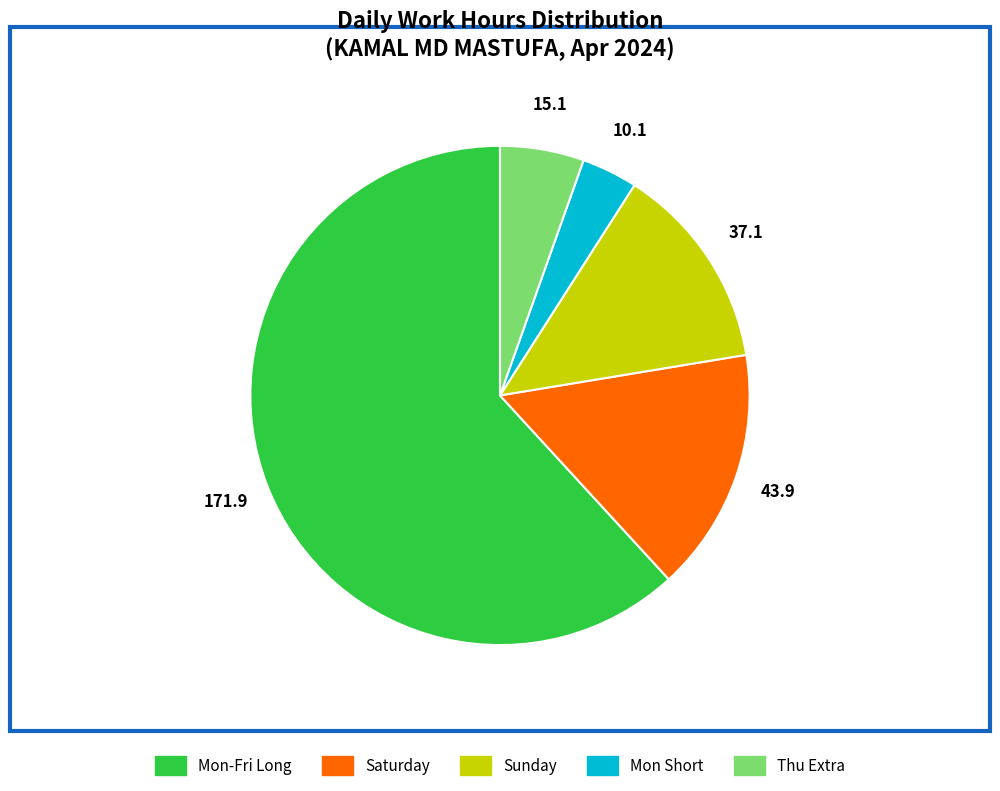

Is there a majority slice in this chart?

Yes